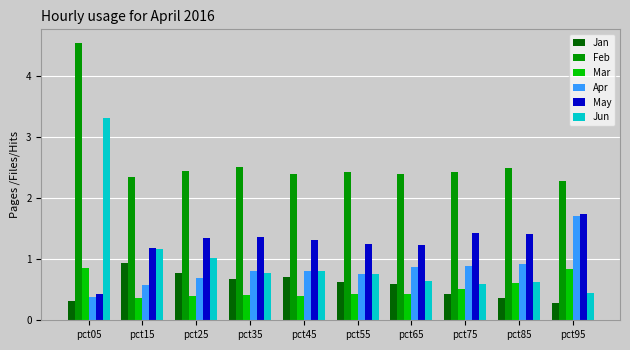

What are all the series names shown in the legend?

Jan, Feb, Mar, Apr, May, Jun